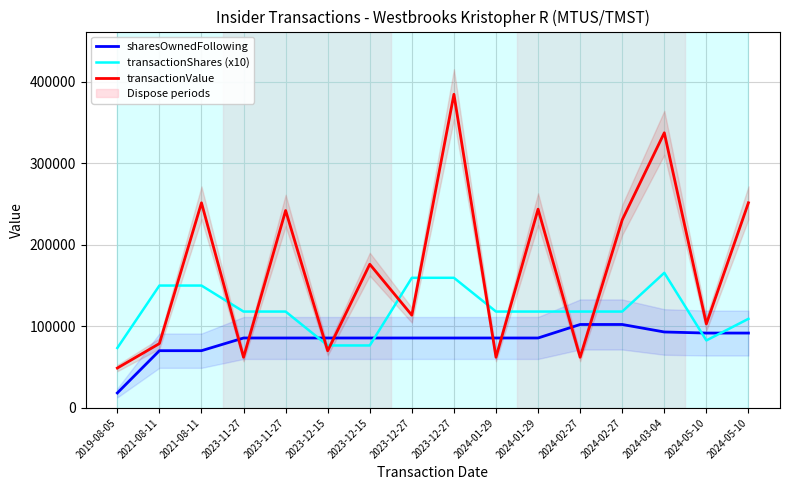

What is the greatest value displayed?

384417.0